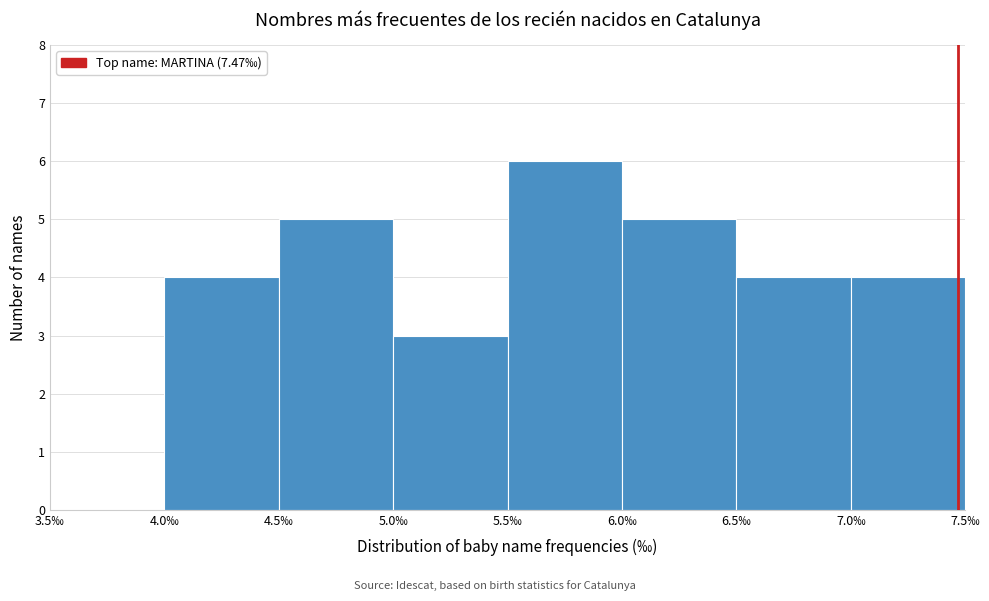

Reading left to right, list every bar in this chart as the range it spans on the x-axis followed by its height. The values are not printed on the chart, so give them approximately, as read against the axis.

3.5 to 4.0: 0
4.0 to 4.5: 4
4.5 to 5.0: 5
5.0 to 5.5: 3
5.5 to 6.0: 6
6.0 to 6.5: 5
6.5 to 7.0: 4
7.0 to 7.5: 4